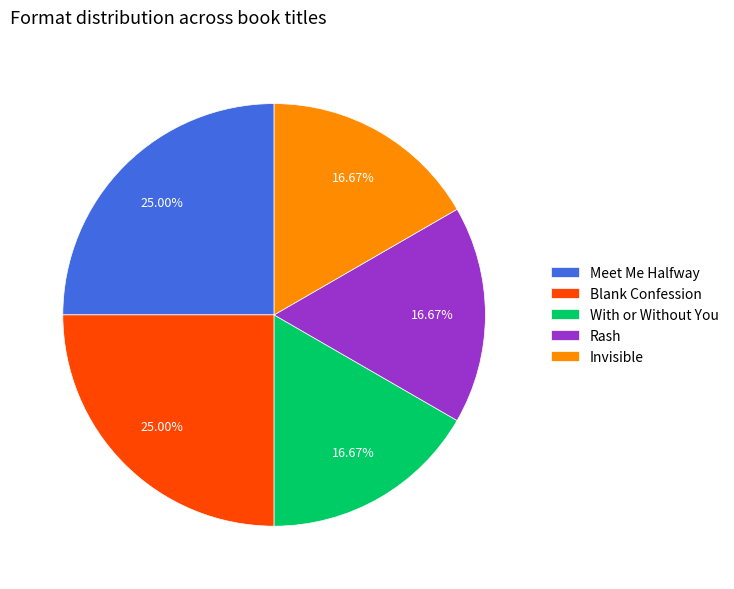

Is With or Without You the majority of the pie?

No